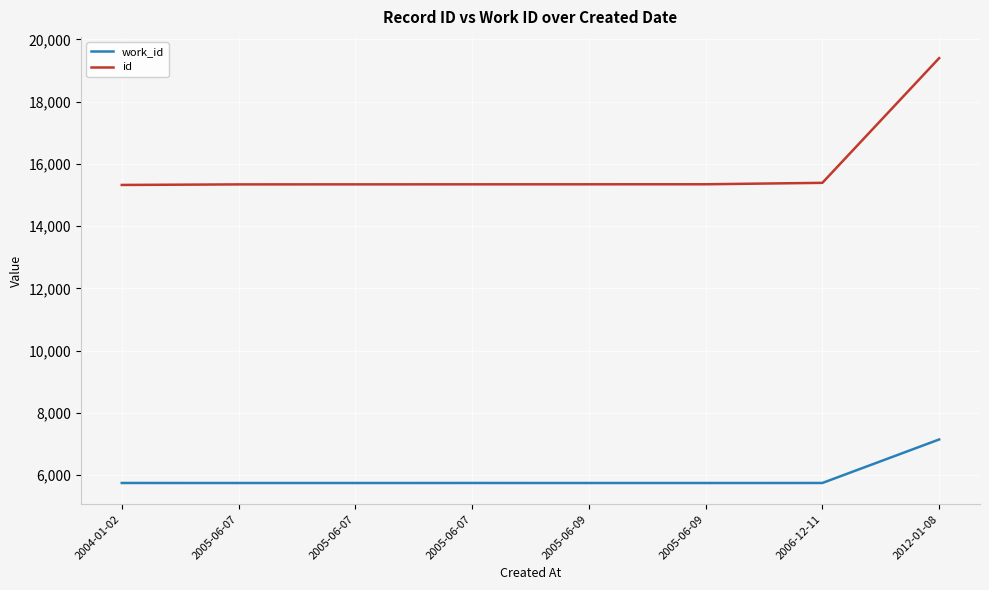

Is this an area chart (filled region under the line)?

No